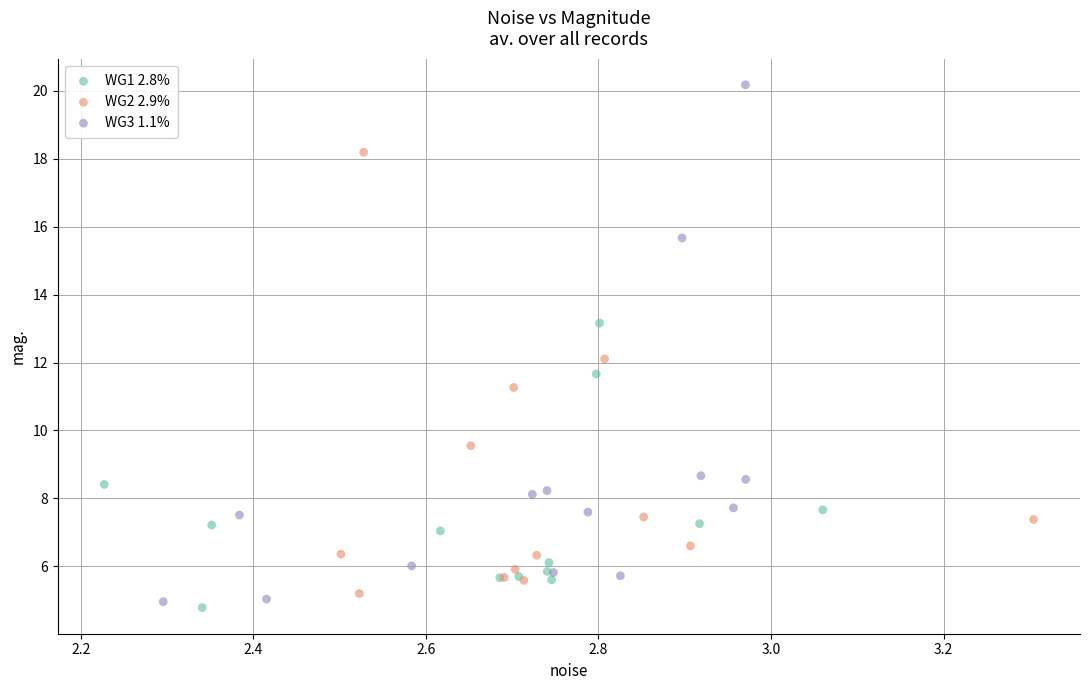

Which series has the widest spread of Y values?

WG3 1.1%